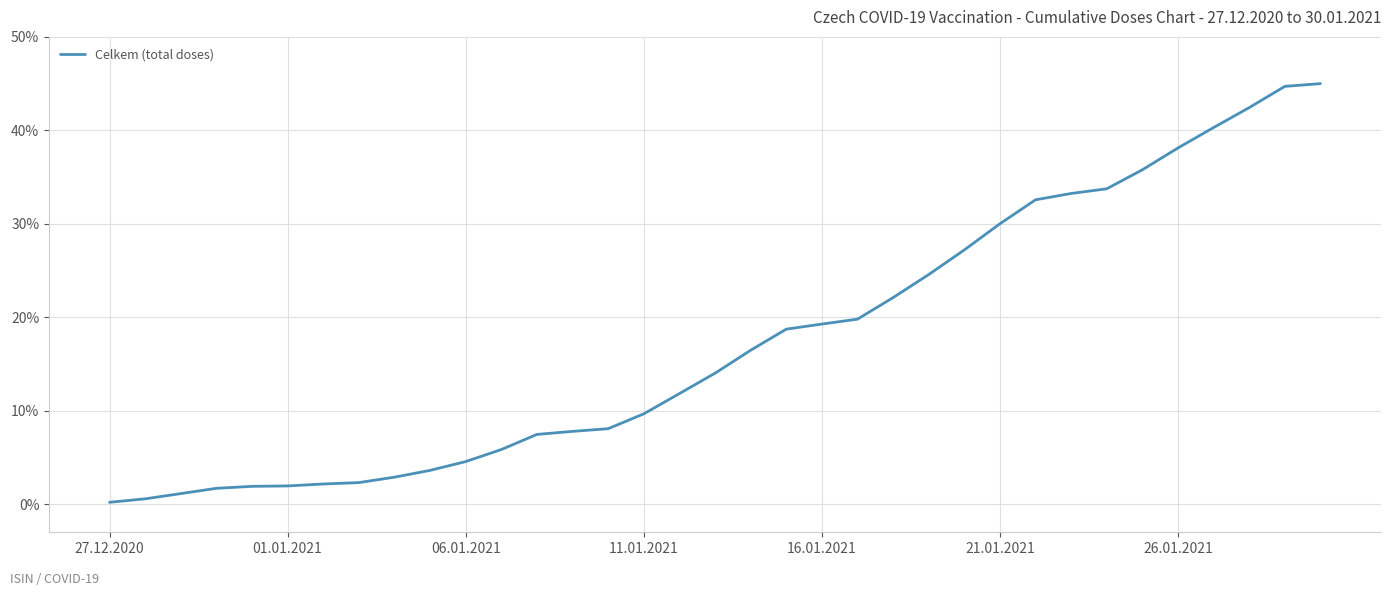

What is the difference between the second highest and minimum values?

44.5